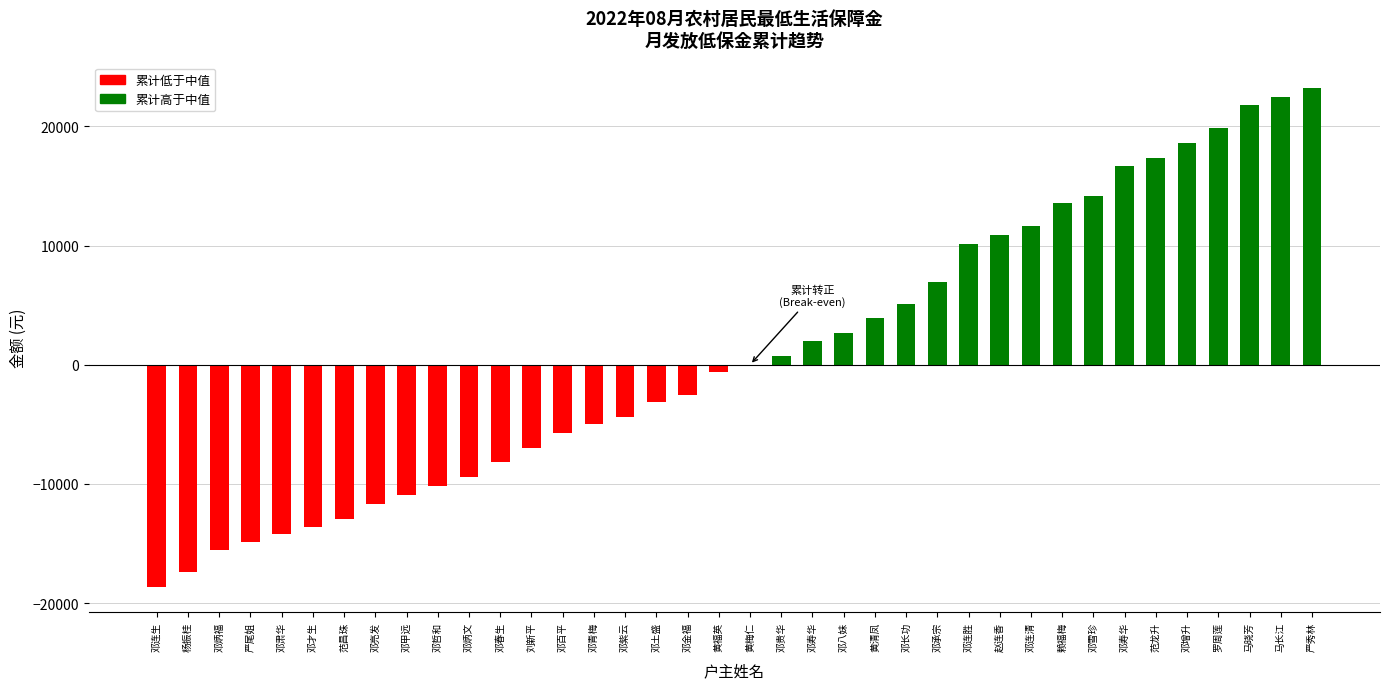

How many series are shown in this chart?

1